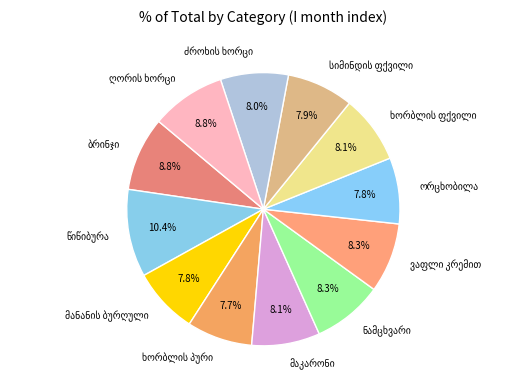

Is there a majority slice in this chart?

No